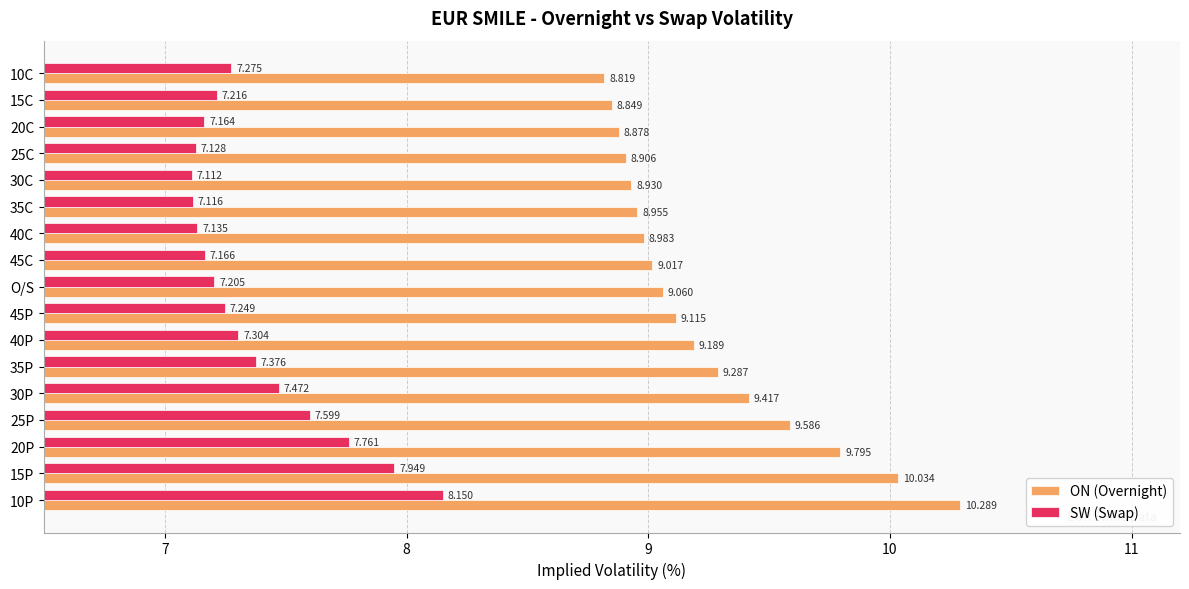

List the series in order of their overall mean, lowest first.

SW (Swap), ON (Overnight)